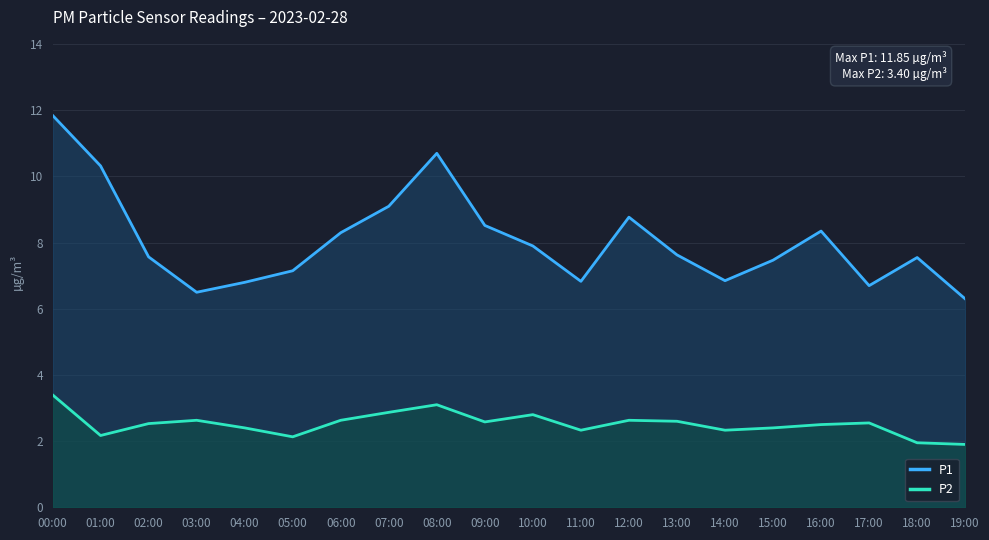

Which series has the largest total across all categories?

P1